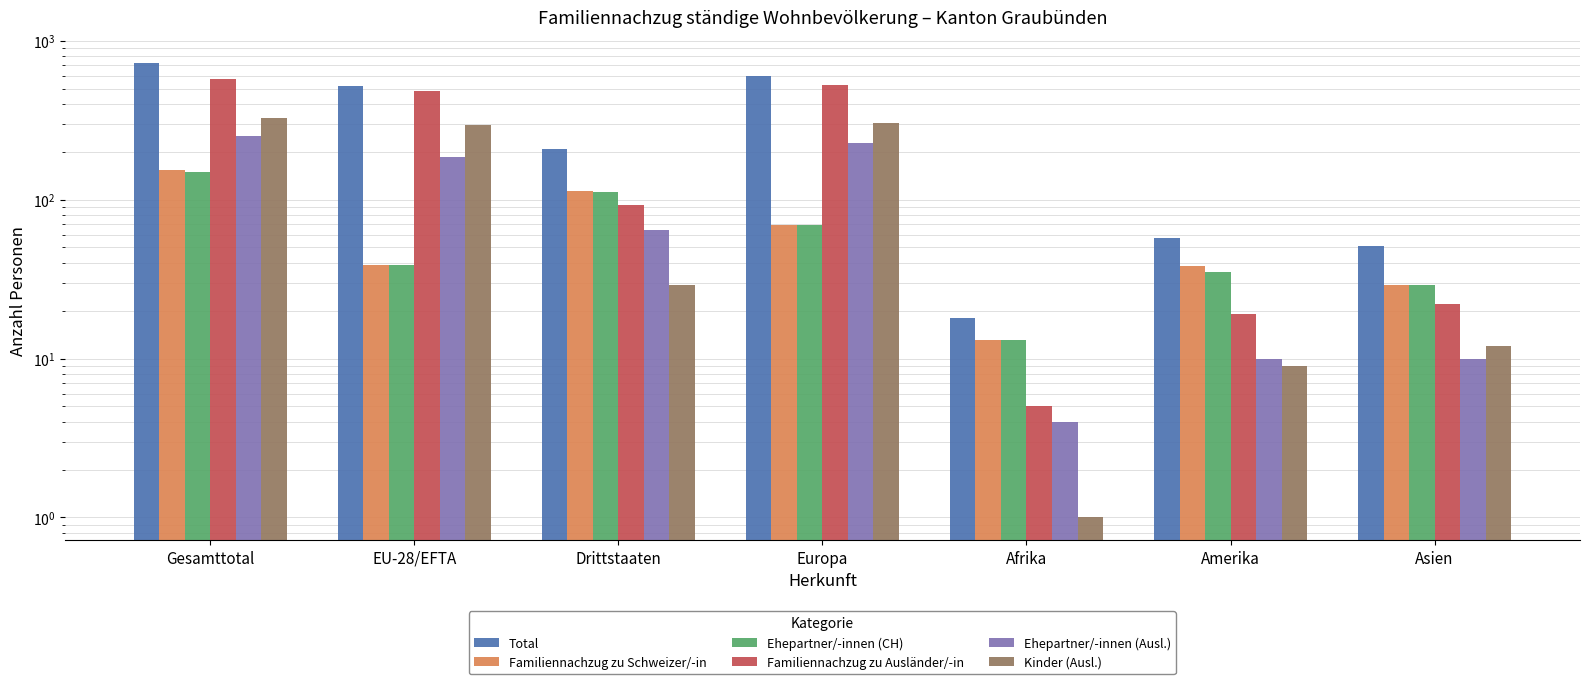

What is the label of the 2nd bar from the right?

Amerika